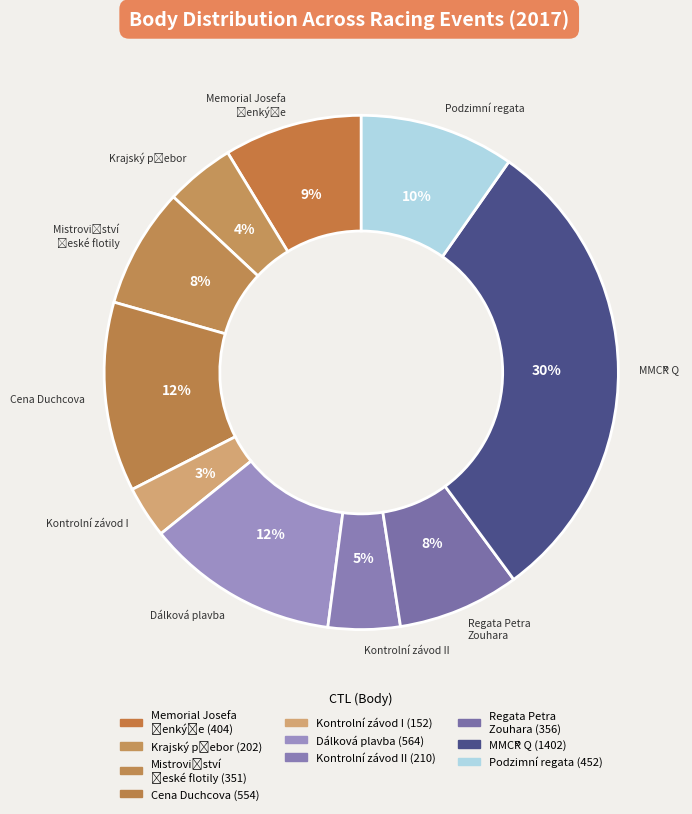

Does any single category account for the majority?

No